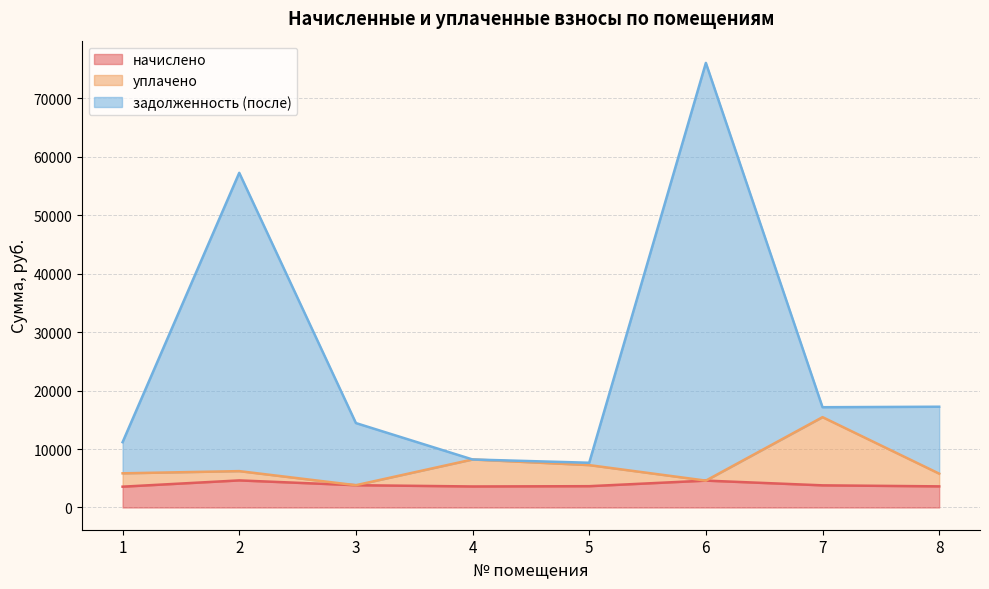

The value of задолженность (после) at 6 is 119906.1. True or false?

False